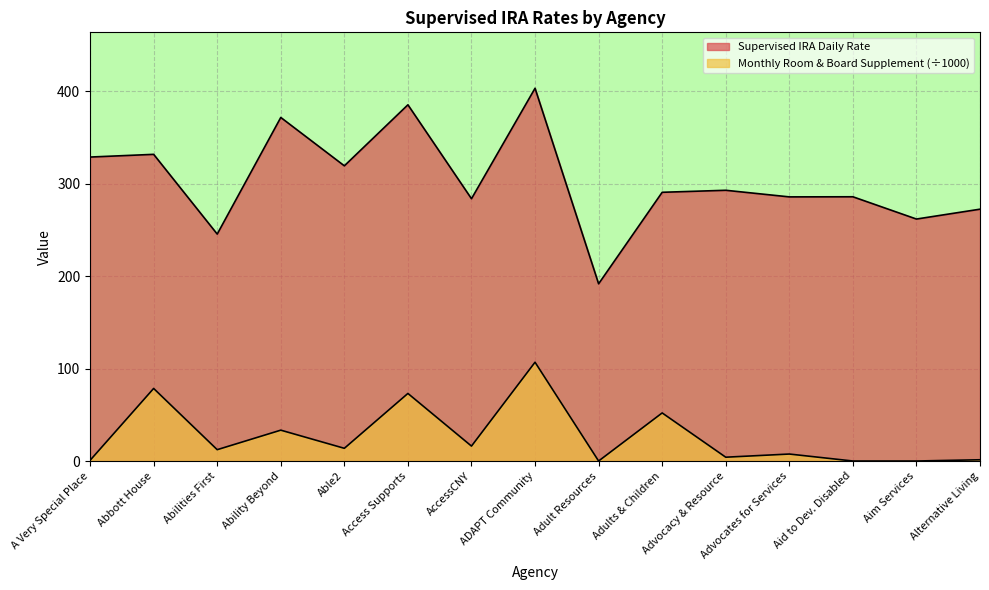

Reading left to right, list all the values displayed in this chart.

Supervised IRA Daily Rate: 329.0	332.0	245.7	371.9	319.5	385.6	283.9	403.5	191.8	290.9	293.1	285.9	286.0	261.9	272.6
Monthly Room & Board Supplement: 0.7	78.5	12.3	33.4	13.7	73.1	16.1	106.9	0.0	52.0	4.1	7.5	0.0	0.0	1.3